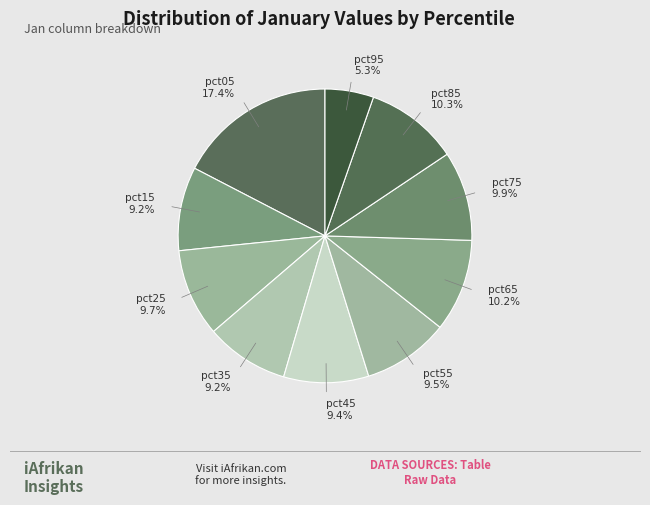

To the nearest percent, what is the average slice percentage?

10%